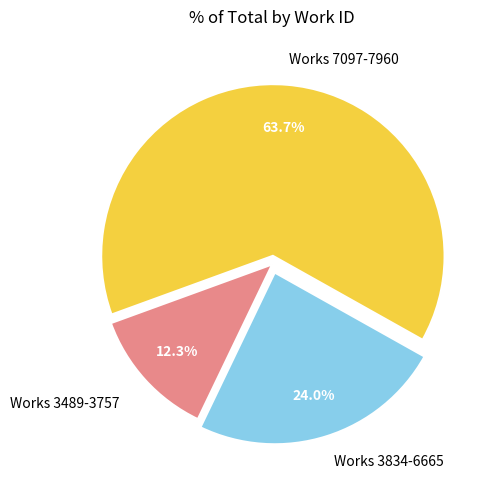

To the nearest percent, what is the difference between the largest and smallest slice percentages?

51%